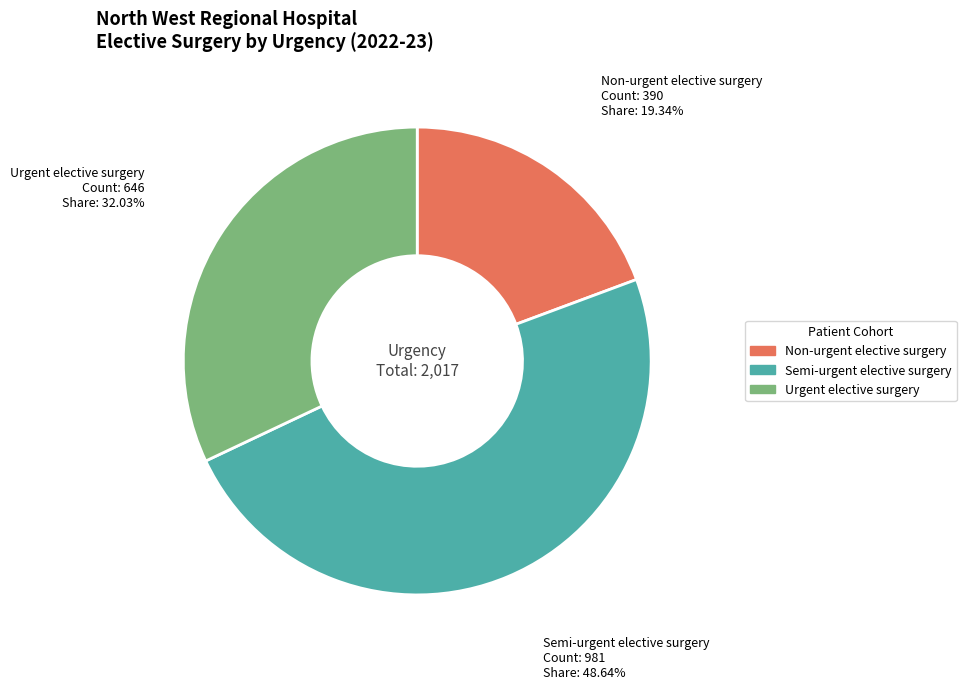

Does Urgent elective surgery represent more than half of the total?

No